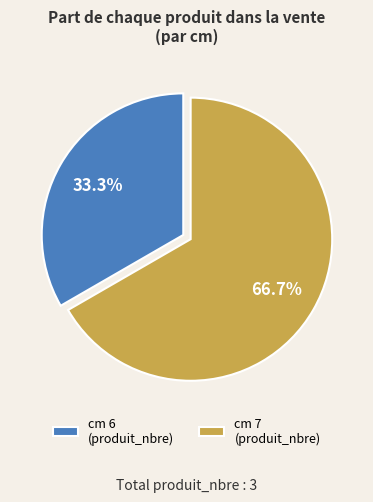

Do cm 7 (produit_nbre) and cm 6 (produit_nbre) together represent more than half of the pie?

Yes